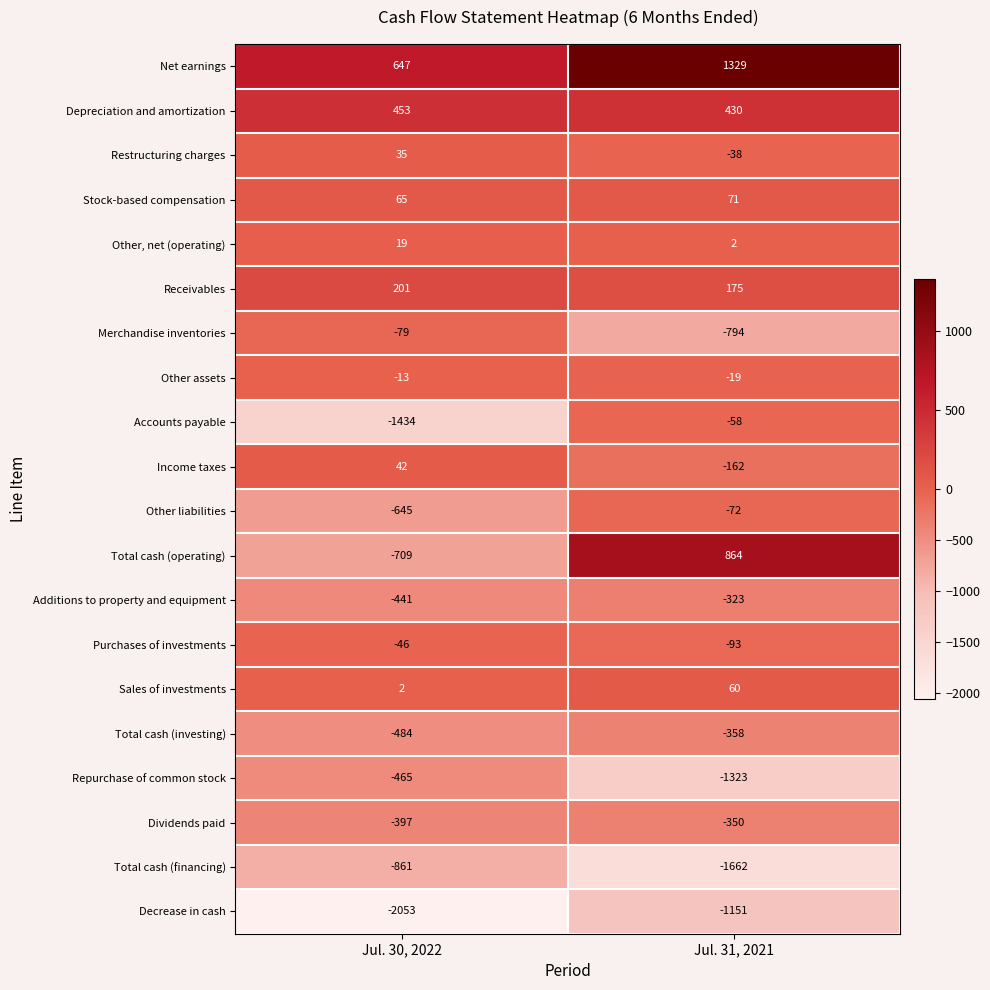

Which series has the largest total across all categories?

Net earnings